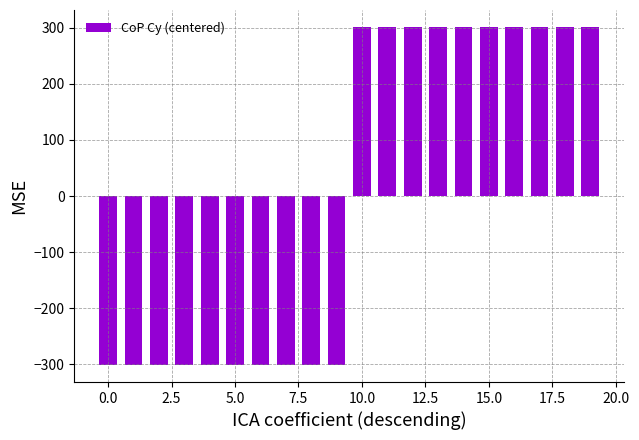

What is the maximum value shown in the chart?

301.5